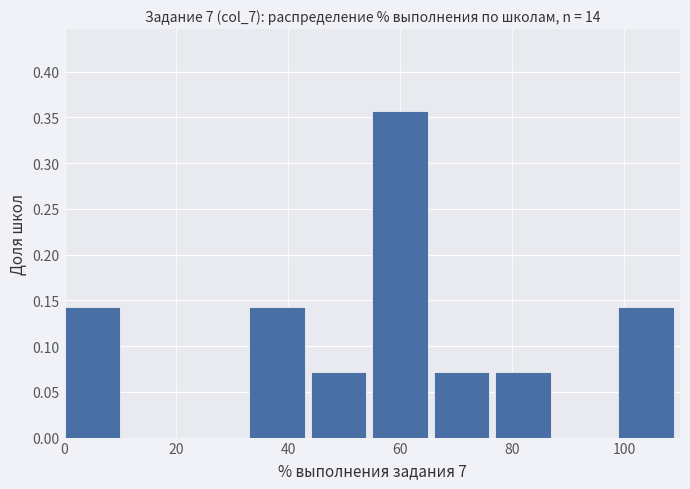

How tall is the bar that spans 0 to 11 on the x-axis? Neither the bar edges nor the heights are printed on the chart, so give them approximately, as read against the axes.

0.145